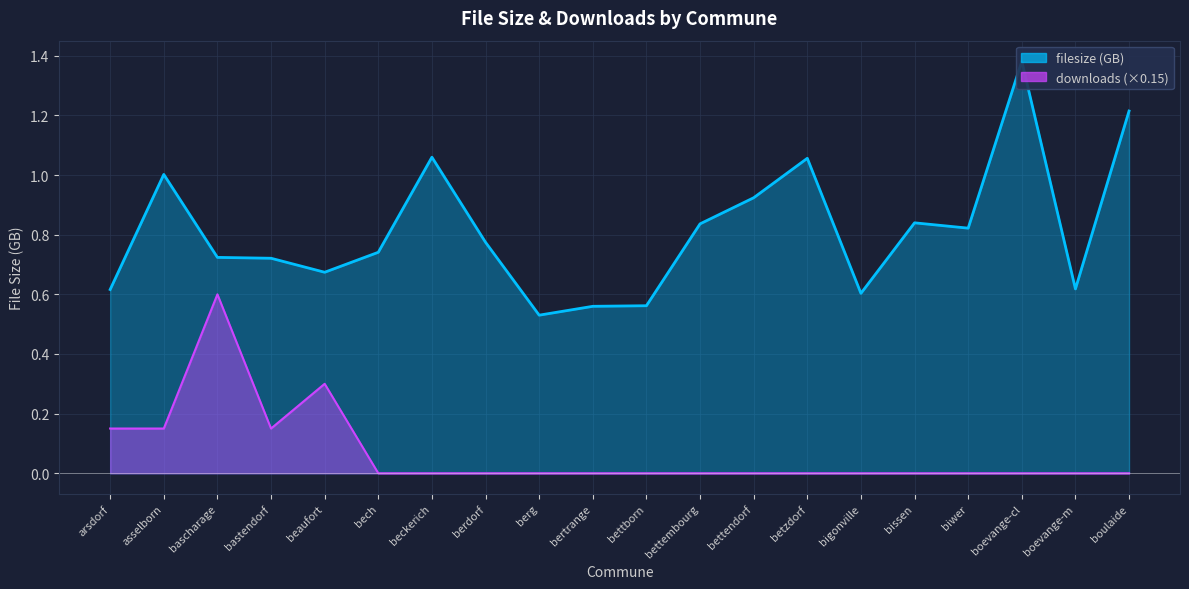

What position from the left is berg?

9